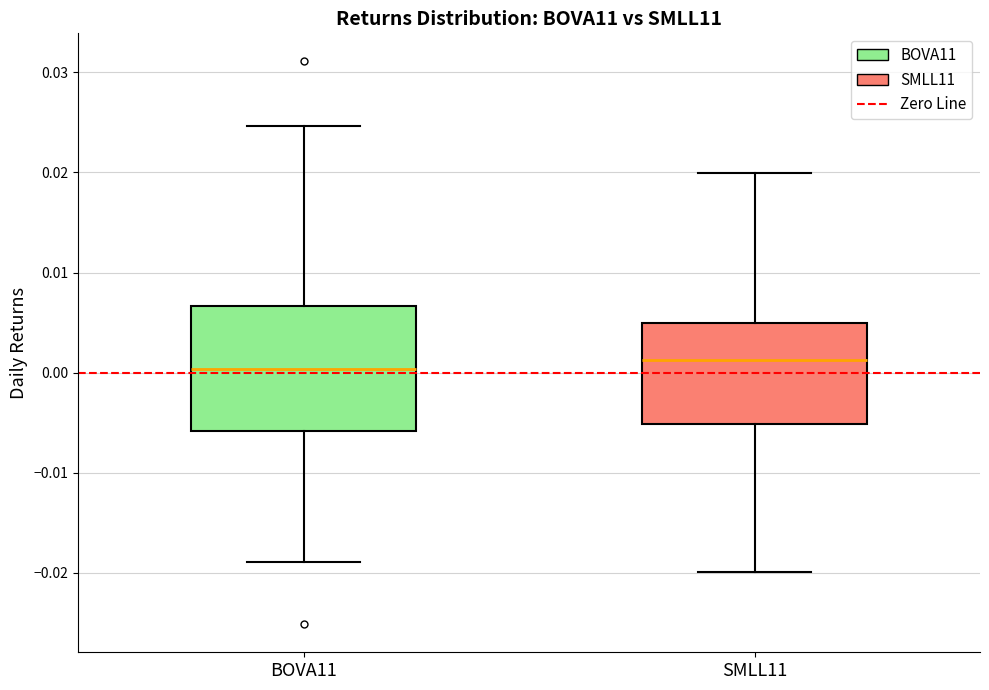

Reading left to right, read every box against the y-axis: the position of its median line, the range the box covers, and the ends of its whiskers. The values are not printed on the chart, so give them approximately, as read against the axis.

BOVA11: median 0.000, box -0.006 to 0.007, whiskers -0.019 to 0.025
SMLL11: median 0.001, box -0.005 to 0.005, whiskers -0.020 to 0.020